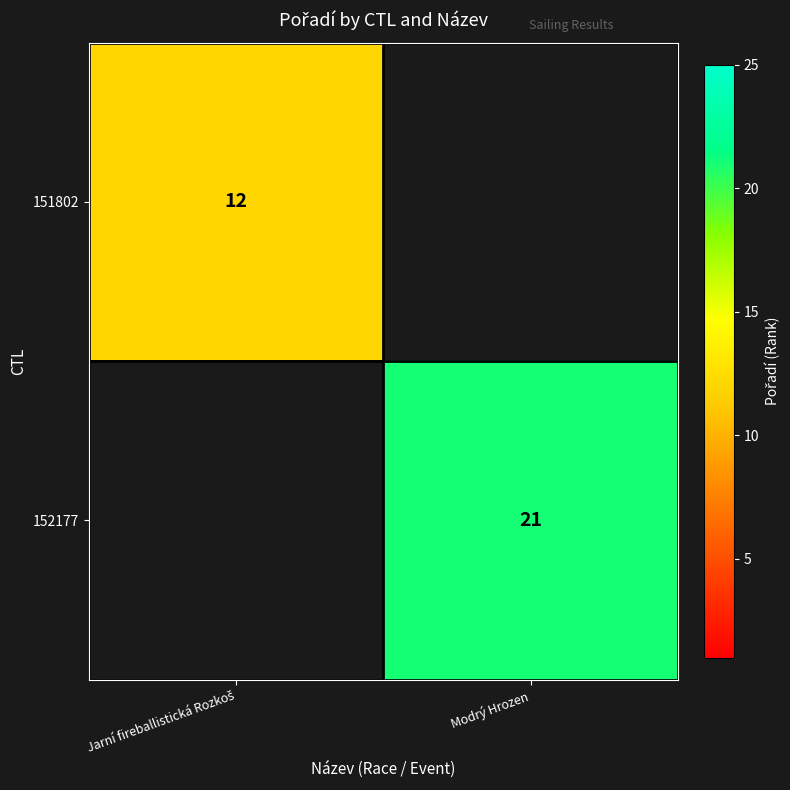

The 152177 series shows 12 at Modrý Hrozen. True or false?

False